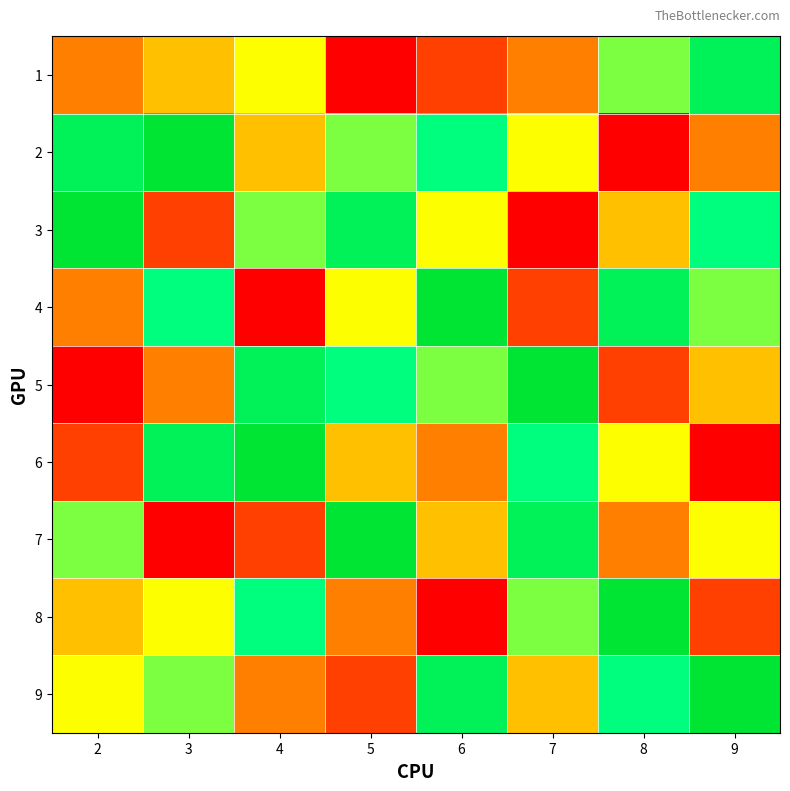

Between 7 and 6, which is larger?

7